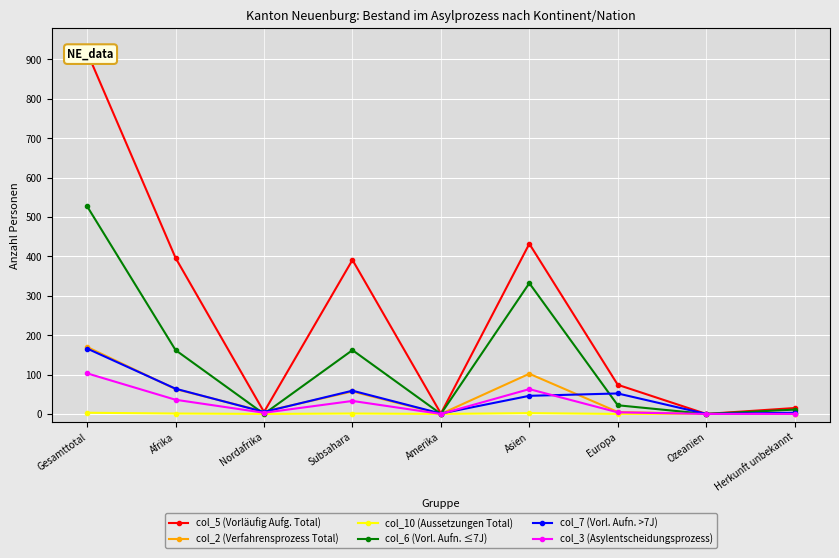

Reading right to left, transcribe all the data shown in this chart.

col_5 (Vorläufig Aufg. Total): 15	0	74	432	1	391	5	396	918
col_2 (Verfahrensprozess Total): 0	0	5	102	0	57	6	63	170
col_10 (Aussetzungen Total): 0	0	0	2	0	1	0	1	3
col_6 (Vorl. Aufn. ≤7J): 11	0	22	332	0	162	0	162	527
col_7 (Vorl. Aufn. >7J): 3	0	52	46	1	59	5	64	166
col_3 (Asylentscheidungsprozess): 0	0	4	63	0	33	3	36	103